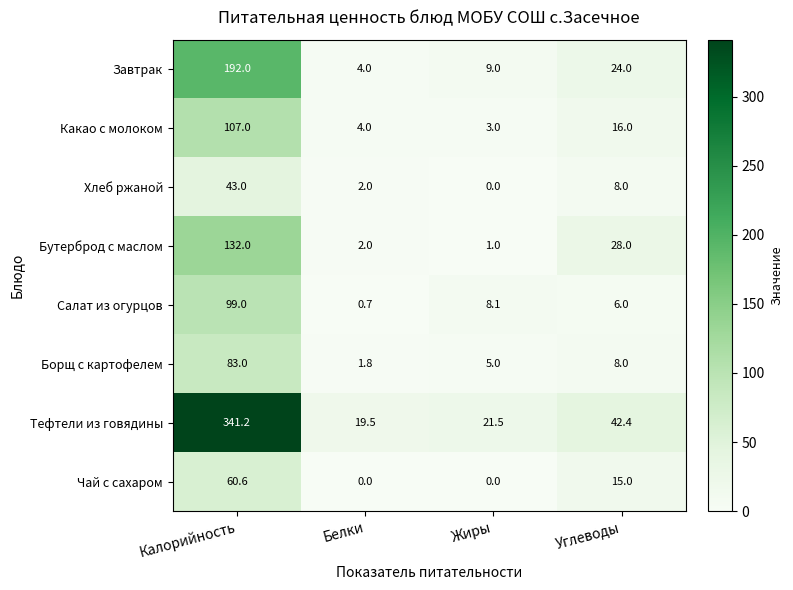

What is the average value of the Чай с сахаром series?

18.9